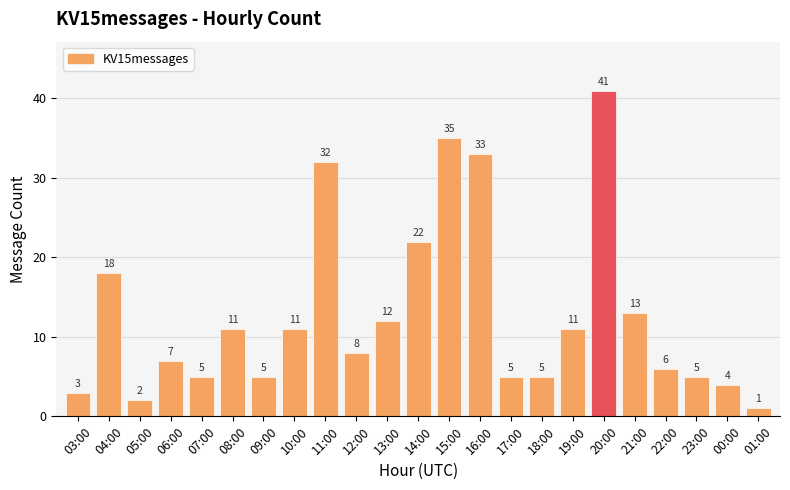

Count the number of categories in the chart.

23